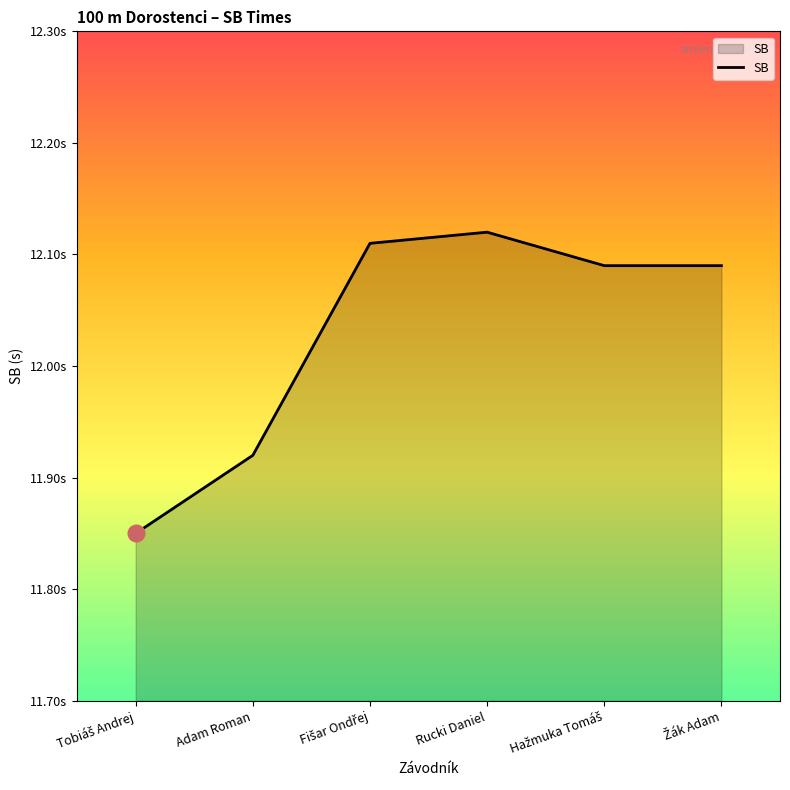

Does the chart have visible grid lines?

No